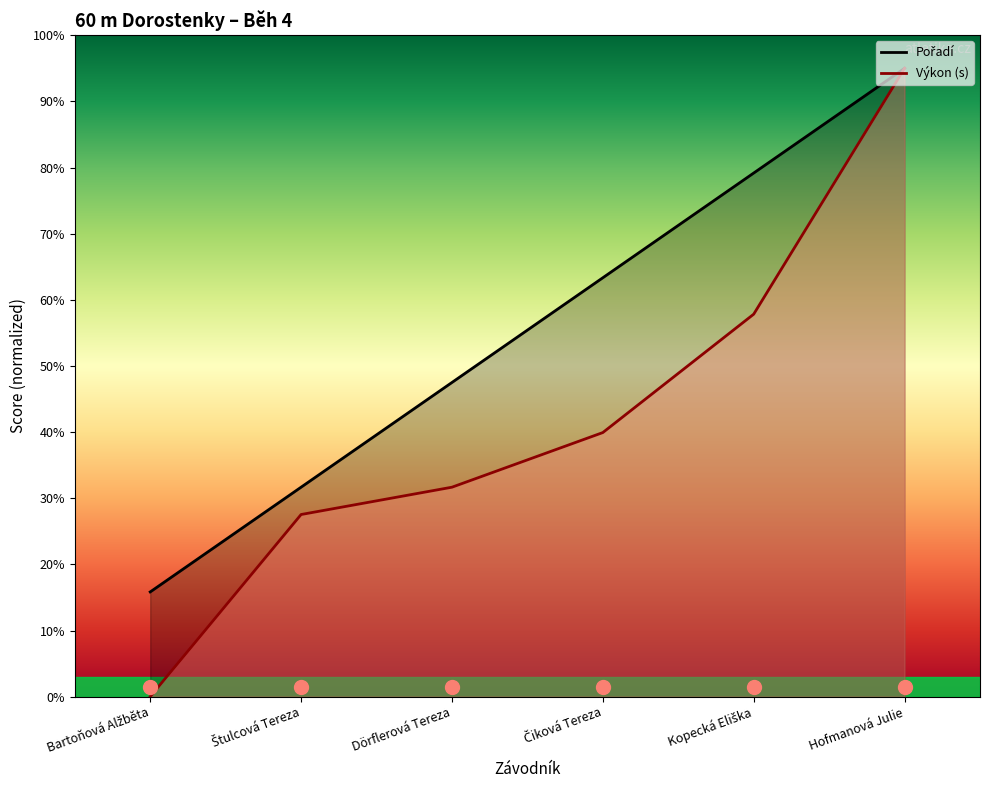

Between Bartoňová Alžběta and Štulcová Tereza, which series saw the biggest shift?

Výkon